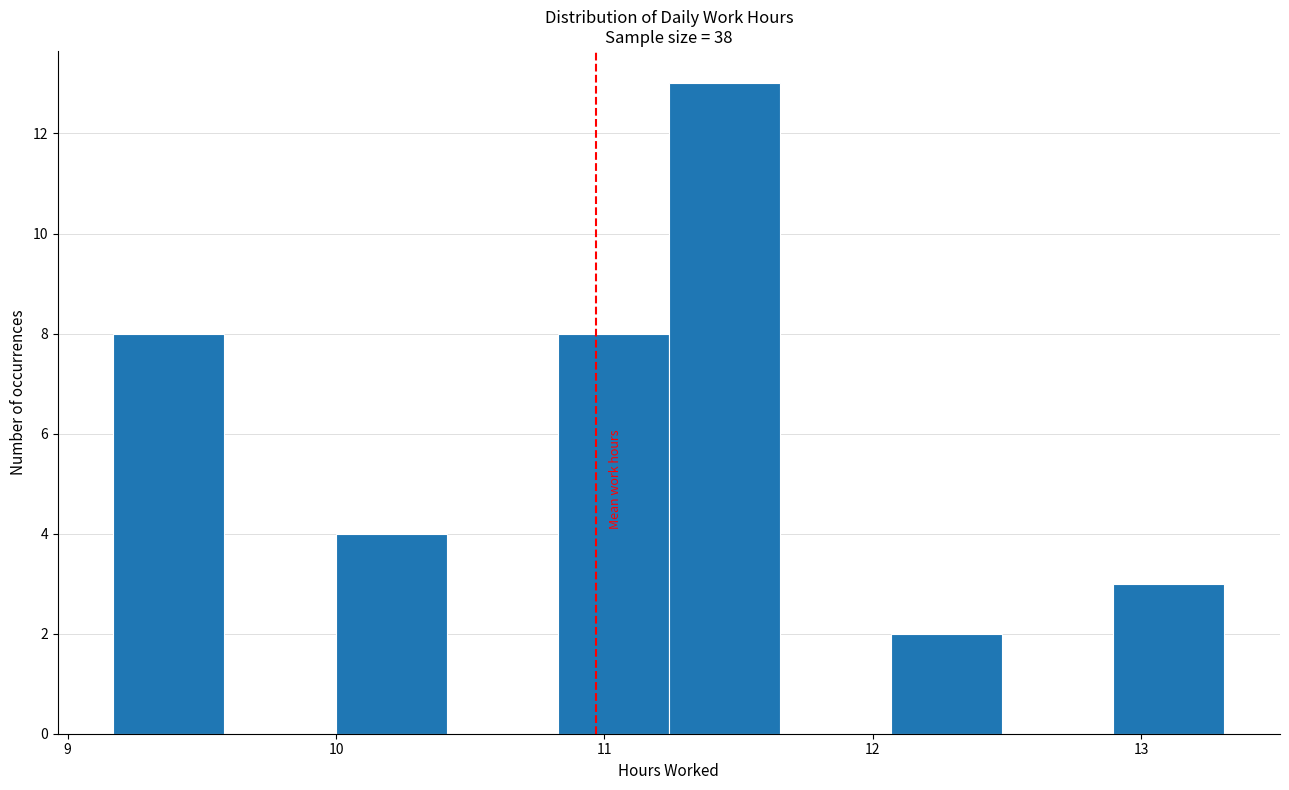

Reading left to right, transcribe this chart: for each bar, give the range it covers on the x-axis and its height. Neither the bar edges nor the heights are printed on the chart, so give them approximately, as read against the axes.

9.2 to 9.6: 8
9.6 to 10.0: 0
10.0 to 10.4: 4
10.4 to 10.8: 0
10.8 to 11.2: 8
11.2 to 11.7: 13
11.7 to 12.1: 0
12.1 to 12.5: 2
12.5 to 12.9: 0
12.9 to 13.3: 3